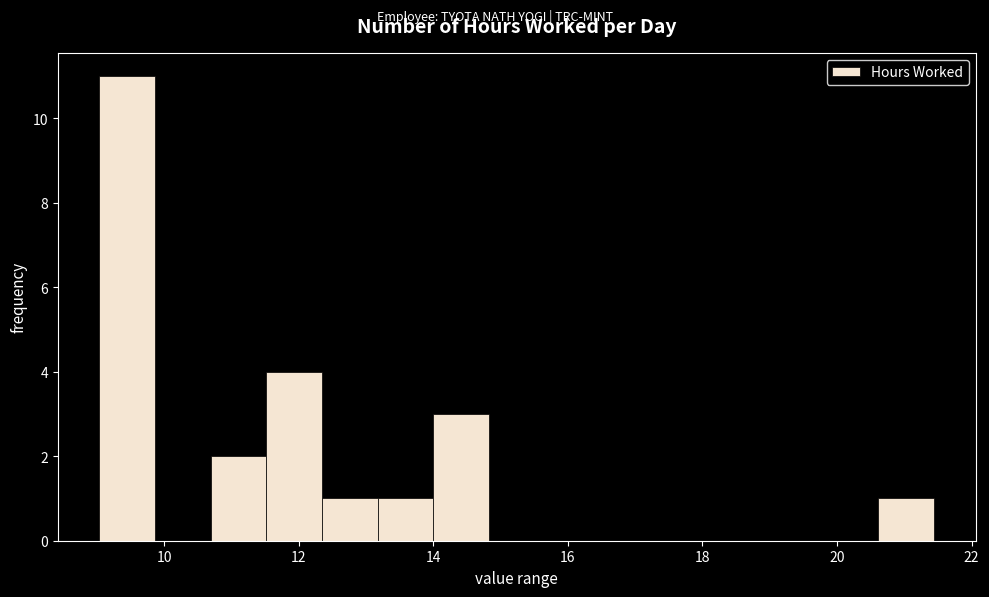

Reading left to right, transcribe this chart: for each bar, give the range it covers on the x-axis and its height. Neither the bar edges nor the heights are printed on the chart, so give them approximately, as read against the axes.

9.0 to 9.8: 11
9.8 to 10.6: 0
10.6 to 11.6: 2
11.6 to 12.4: 4
12.4 to 13.2: 1
13.2 to 14.0: 1
14.0 to 14.8: 3
14.8 to 15.6: 0
15.6 to 16.4: 0
16.4 to 17.4: 0
17.4 to 18.2: 0
18.2 to 19.0: 0
19.0 to 19.8: 0
19.8 to 20.6: 0
20.6 to 21.4: 1